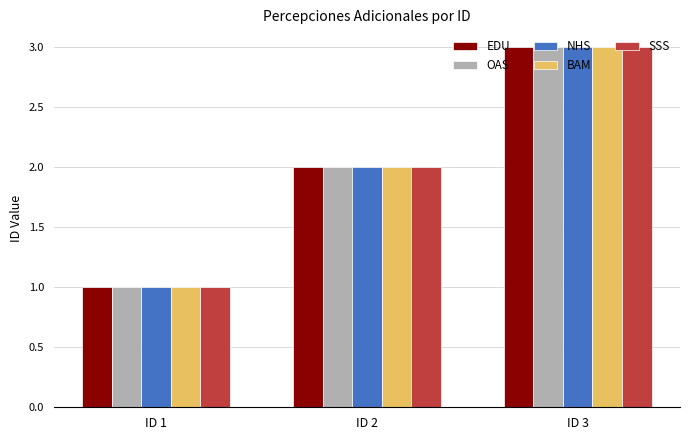

Is it true that OAS equals 2 at ID 2?

True